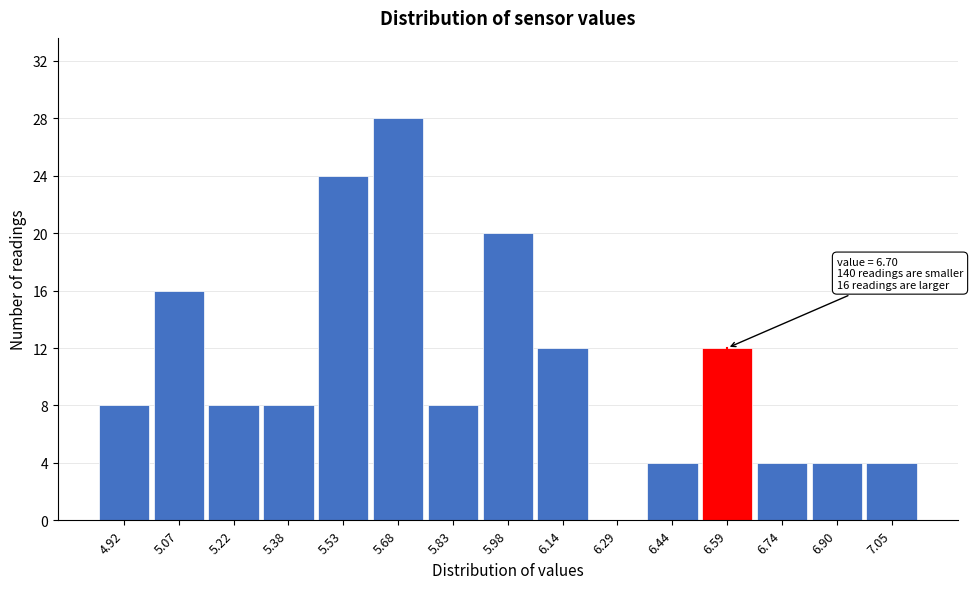

Reading left to right, extract all data points from this chart.

4.92=8	5.07=16	5.22=8	5.38=8	5.53=24	5.68=28	5.83=8	5.98=20	6.14=12	6.29=0	6.44=4	6.59=12	6.74=4	6.90=4	7.05=4